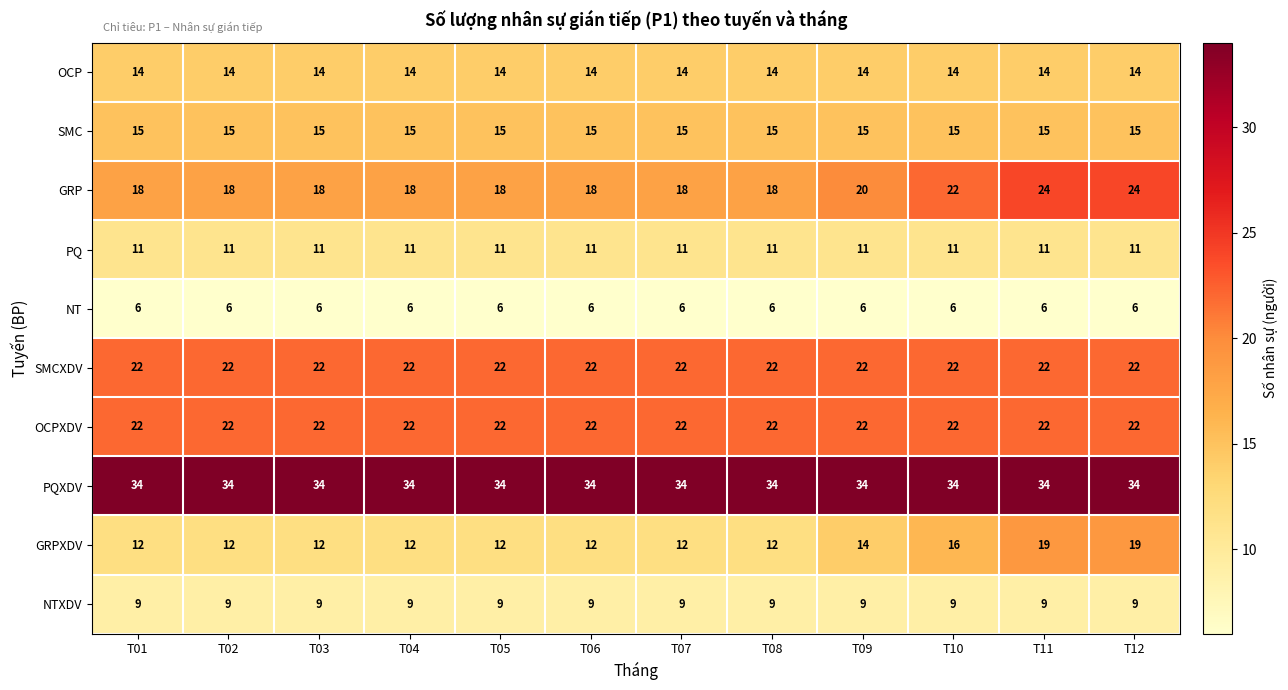

What is the total value across all series at T01?

163